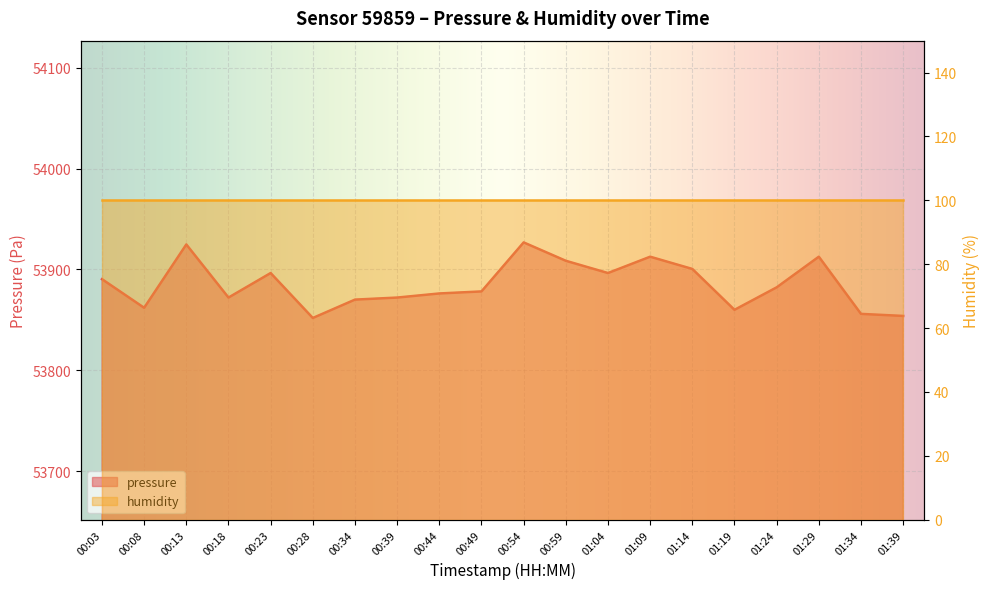

Which label corresponds to the smallest value in the chart?

00:28